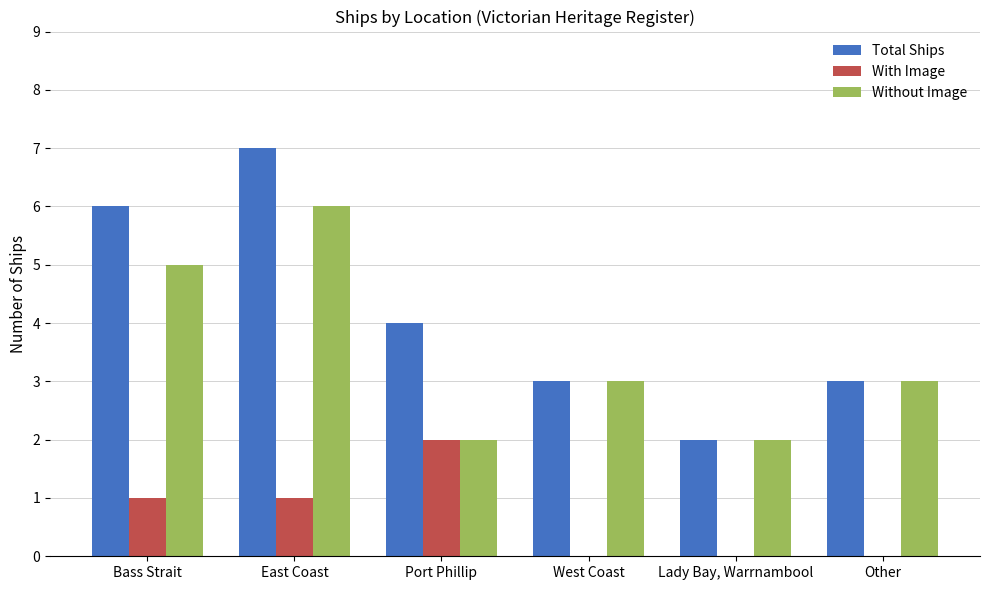

Count the number of data series in this chart.

3